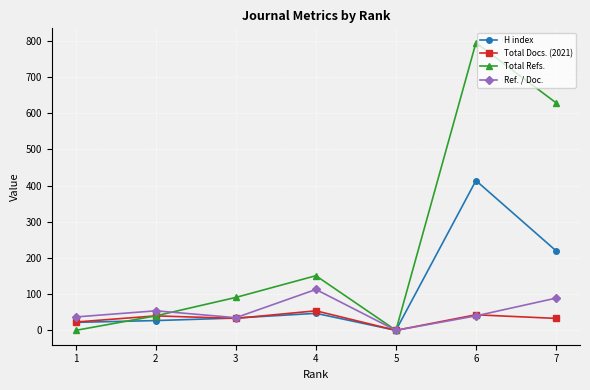

Count the number of categories in the chart.

7